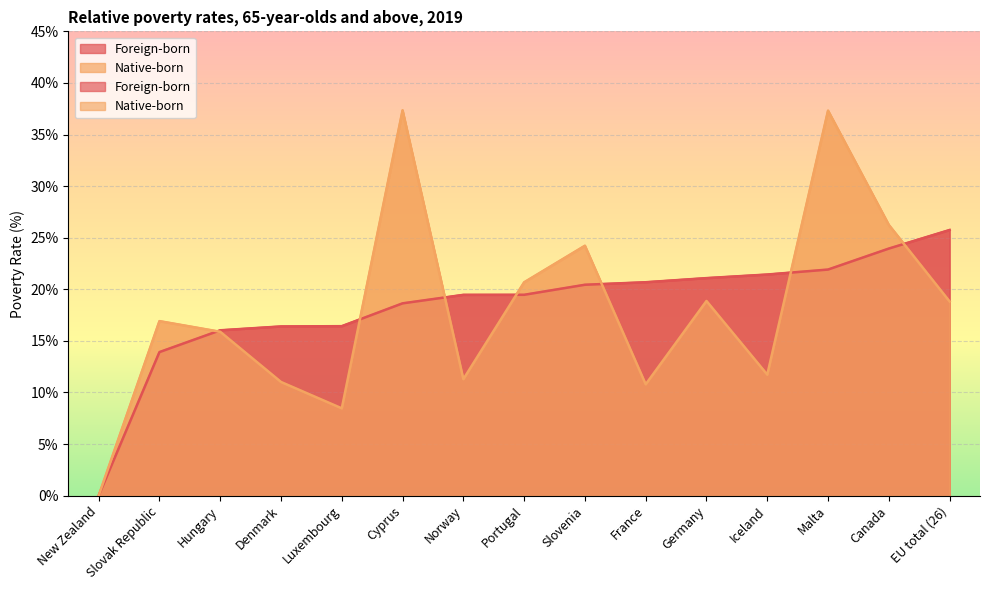

What is the difference between the maximum and second lowest values in the Foreign-born series?

11.8